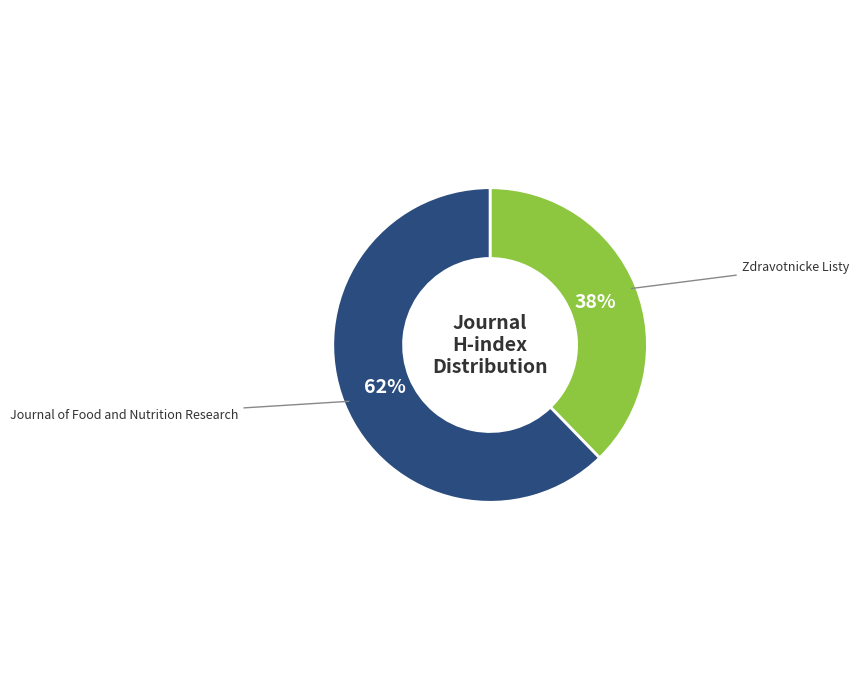

To the nearest percent, what is the average slice percentage?

50%